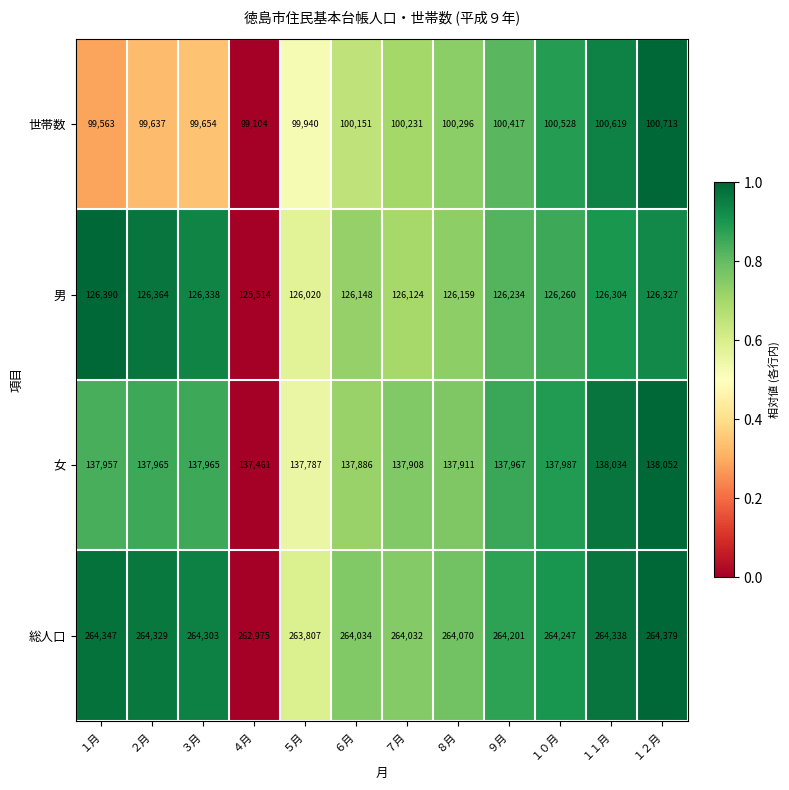

Is the value of 総人口 at ４月 greater than the value of 女 at ５月?

Yes